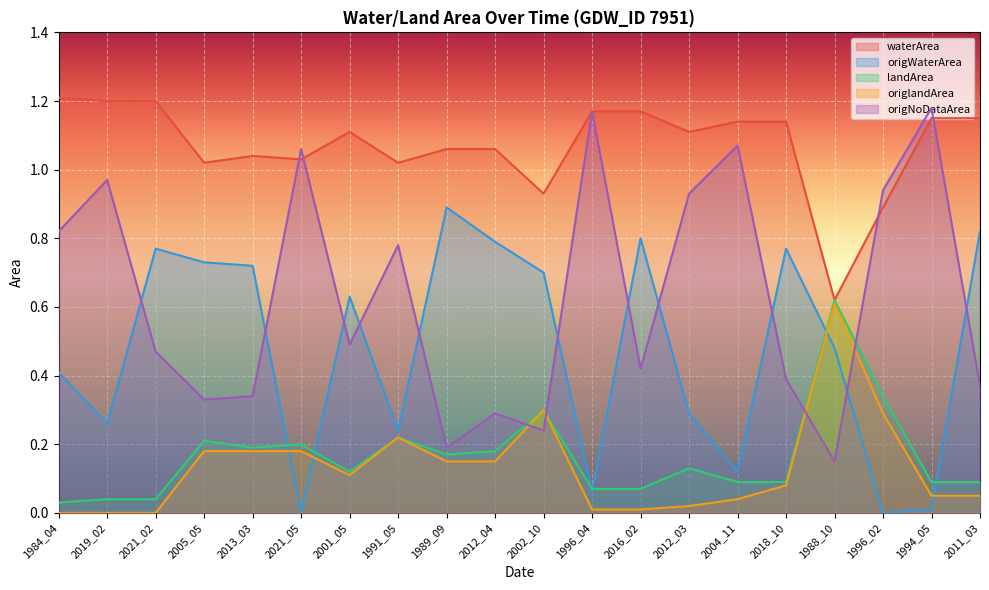

At which category is the sum across all series the highest?

2021_02